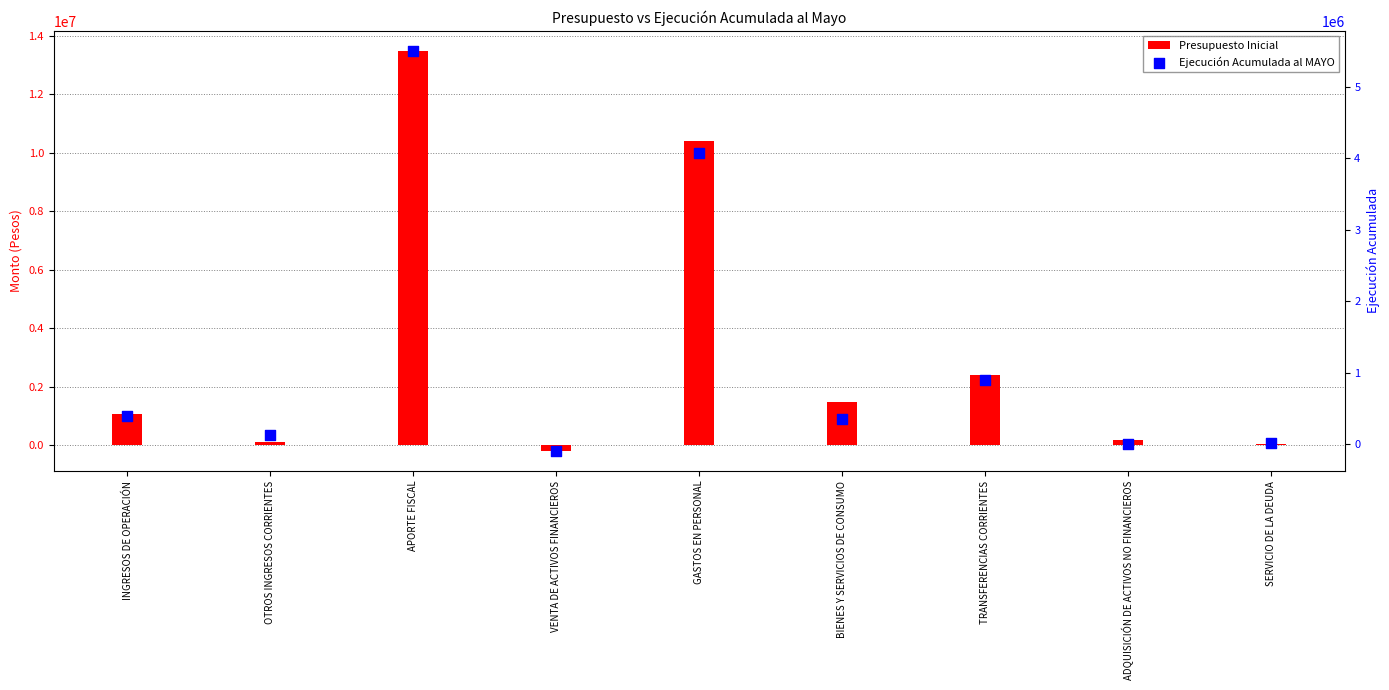

At which category is the sum across all series the highest?

APORTE FISCAL